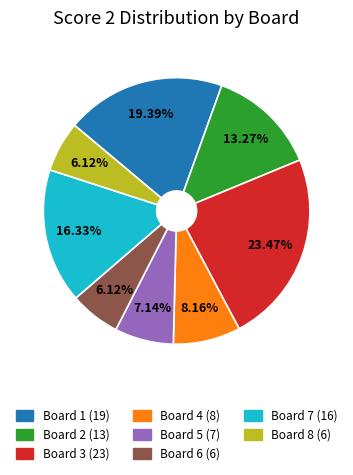

Is there a majority slice in this chart?

No